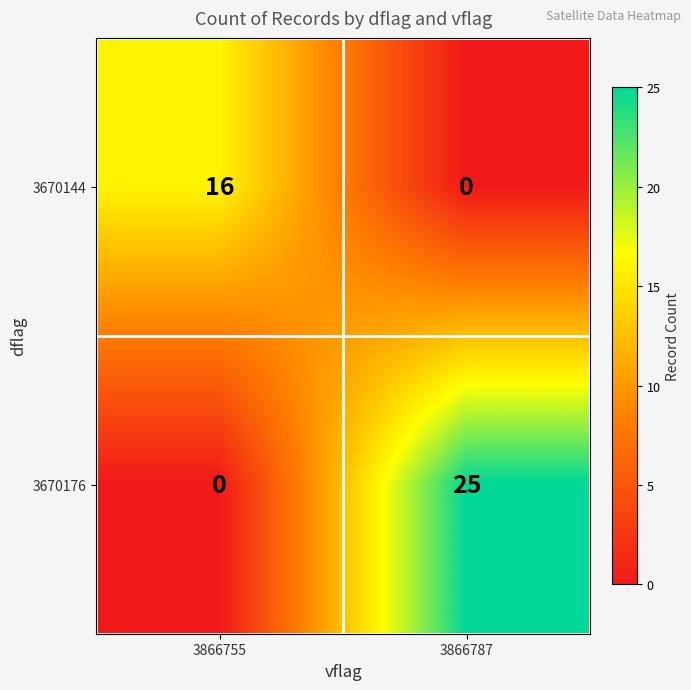

Which series changed the most between 3866755 and 3866787?

3670176